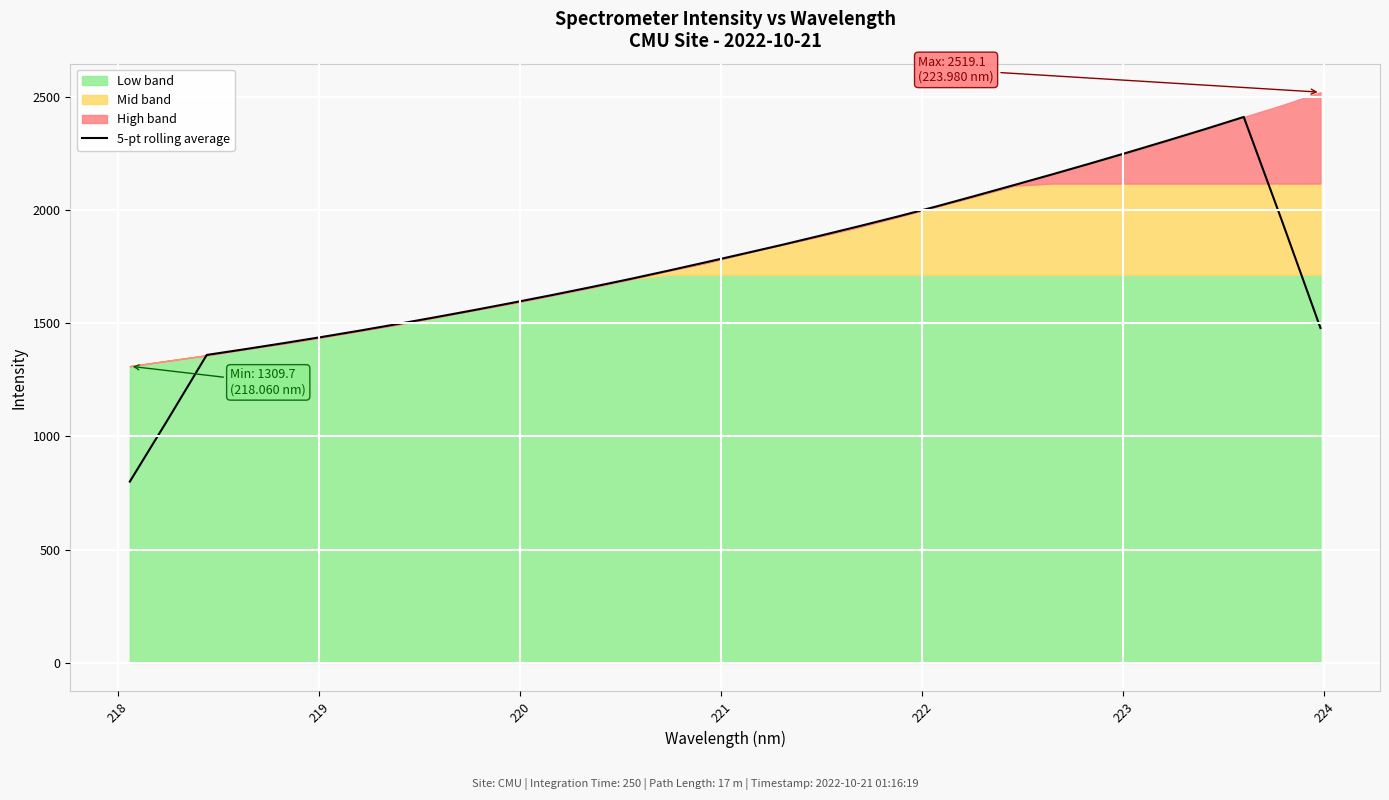

What is the minimum value for 5-pt rolling average?

800.3